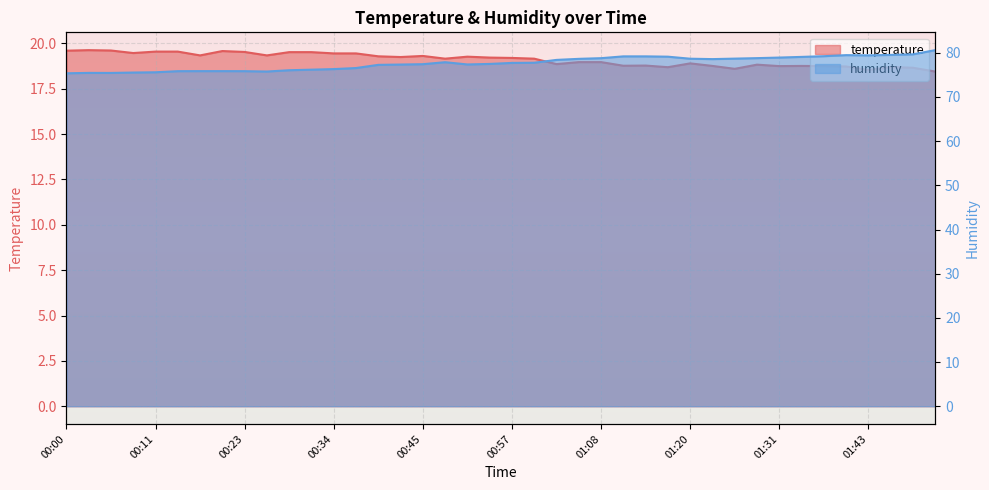

List the series in order of their overall mean, highest first.

humidity, temperature